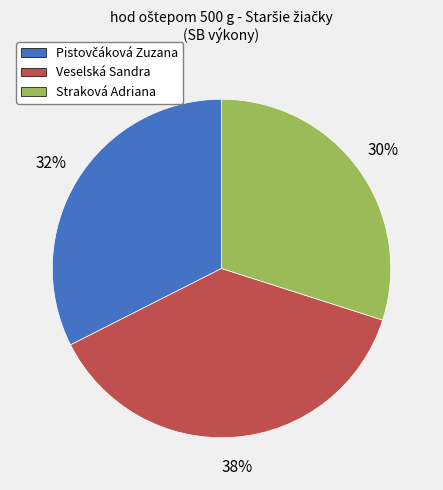

Which slice is the smallest?

Straková Adriana